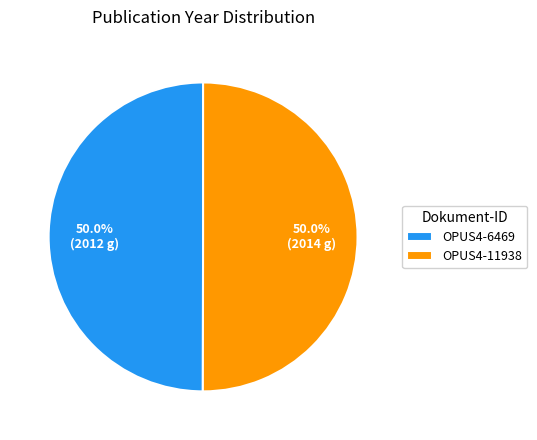

What percentage is NOT represented by OPUS4-6469?

50.0%